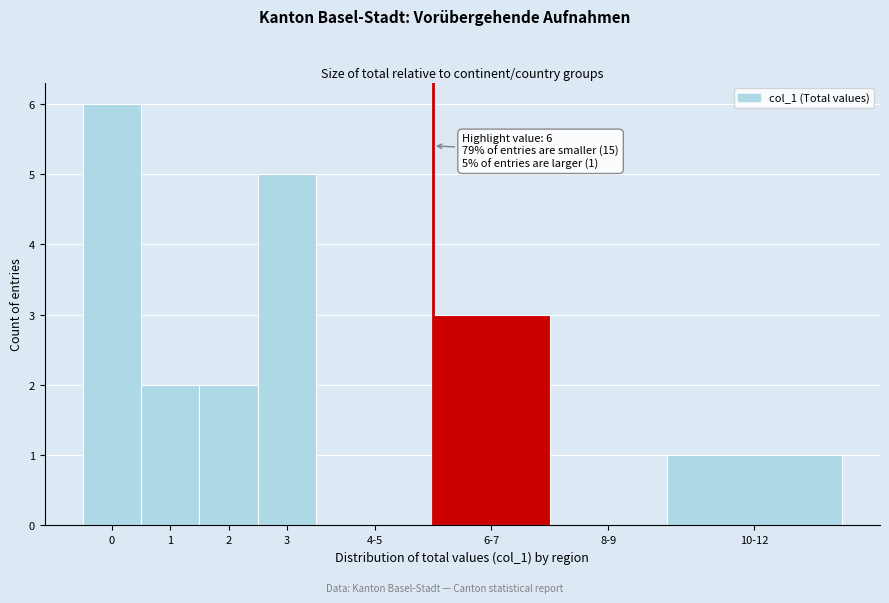

Reading right to left, what are all the values shown in this chart?

10-12=1	8-9=0	6-7=3	4-5=0	3=5	2=2	1=2	0=6